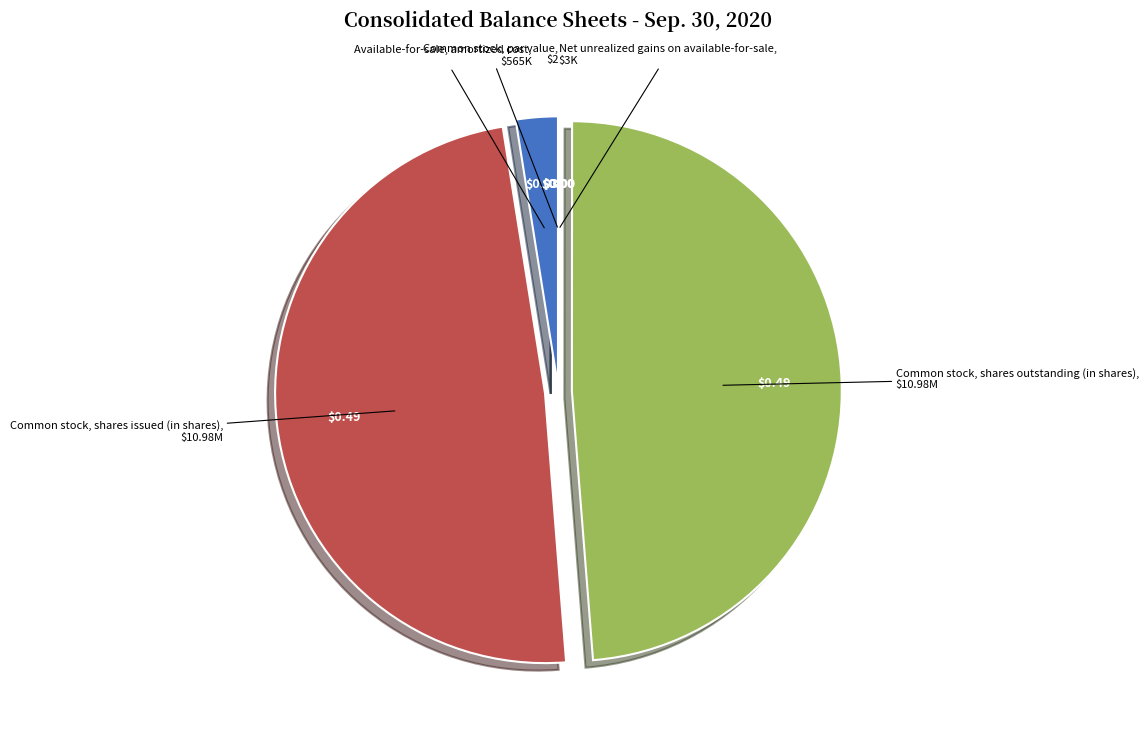

Is Common stock, shares outstanding (in shares) the majority of the pie?

No